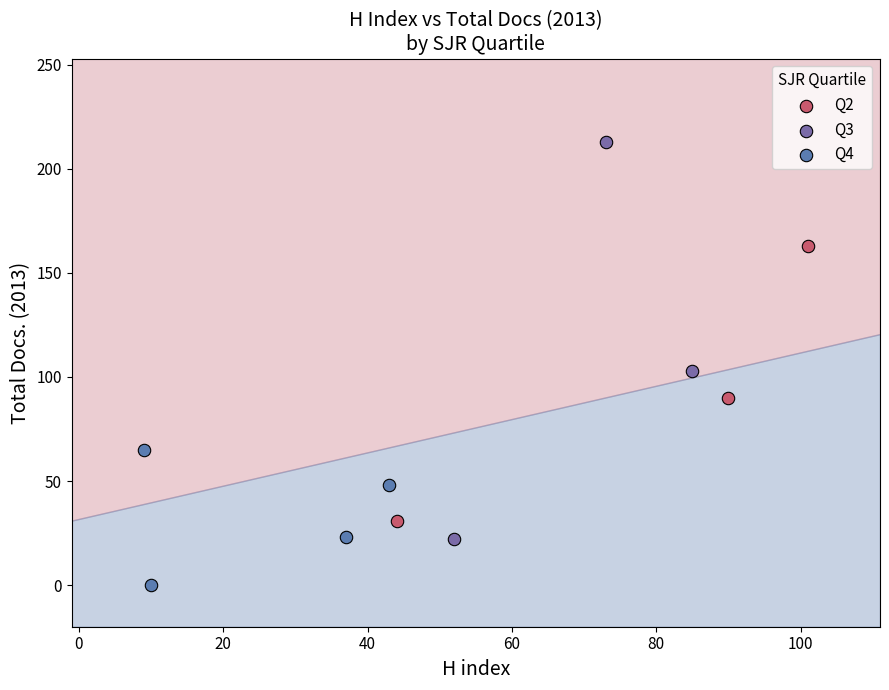

Which series contains the lowest Y value?

Q4